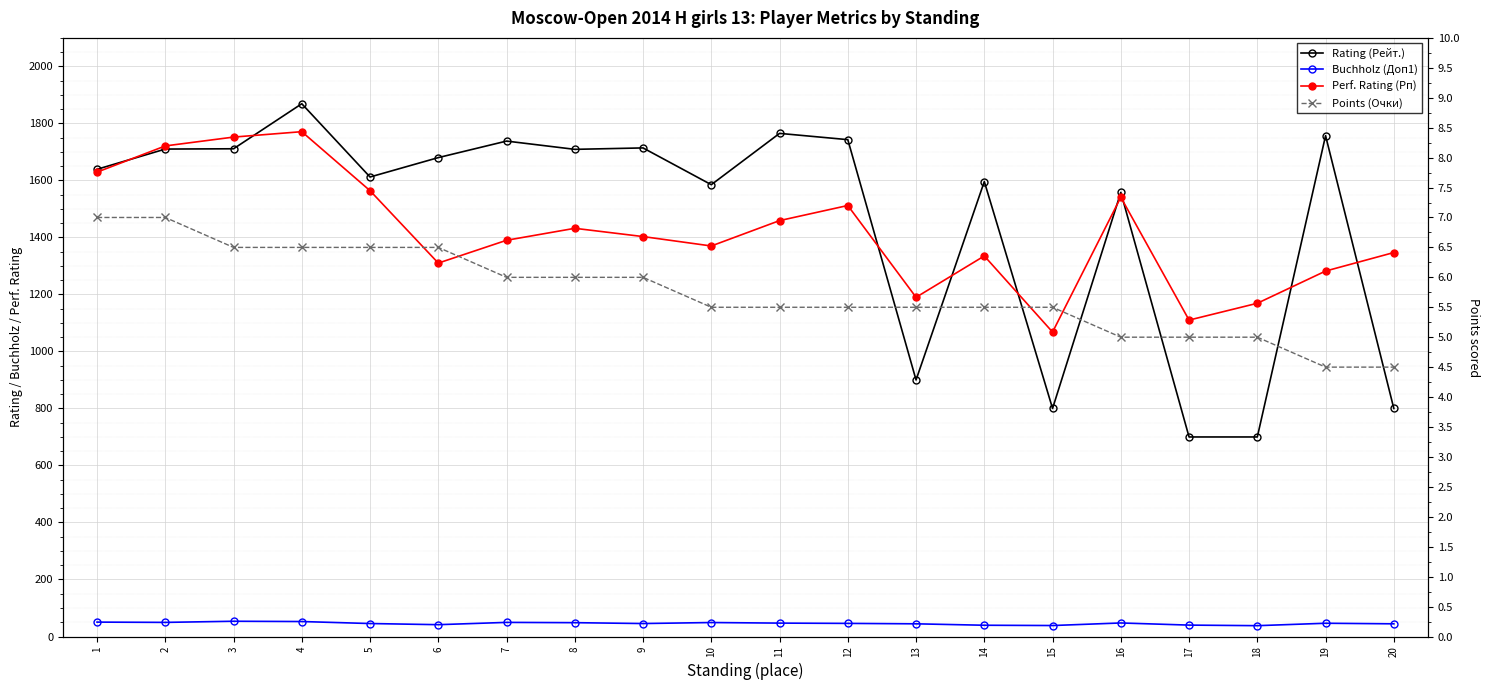

Reading left to right, list all the values displayed in this chart.

Rating (Рейт.): 1639.0	1710.0	1711.0	1869.0	1612.0	1680.0	1738.0	1709.0	1714.0	1585.0	1765.0	1743.0	900.0	1596.0	800.0	1558.0	700.0	700.0	1757.0	800.0
Buchholz (Доп1): 50.5	49.5	53.5	52.5	45.5	41.5	49.5	48.5	45.5	49.0	47.0	46.0	44.5	39.5	38.5	47.5	40.0	38.0	46.5	44.5
Perf. Rating (Рп): 1629.0	1721.0	1752.0	1771.0	1564.0	1310.0	1390.0	1432.0	1403.0	1370.0	1459.0	1512.0	1190.0	1335.0	1068.0	1541.0	1110.0	1169.0	1282.0	1347.0
Points (Очки): 7.0	7.0	6.5	6.5	6.5	6.5	6.0	6.0	6.0	5.5	5.5	5.5	5.5	5.5	5.5	5.0	5.0	5.0	4.5	4.5